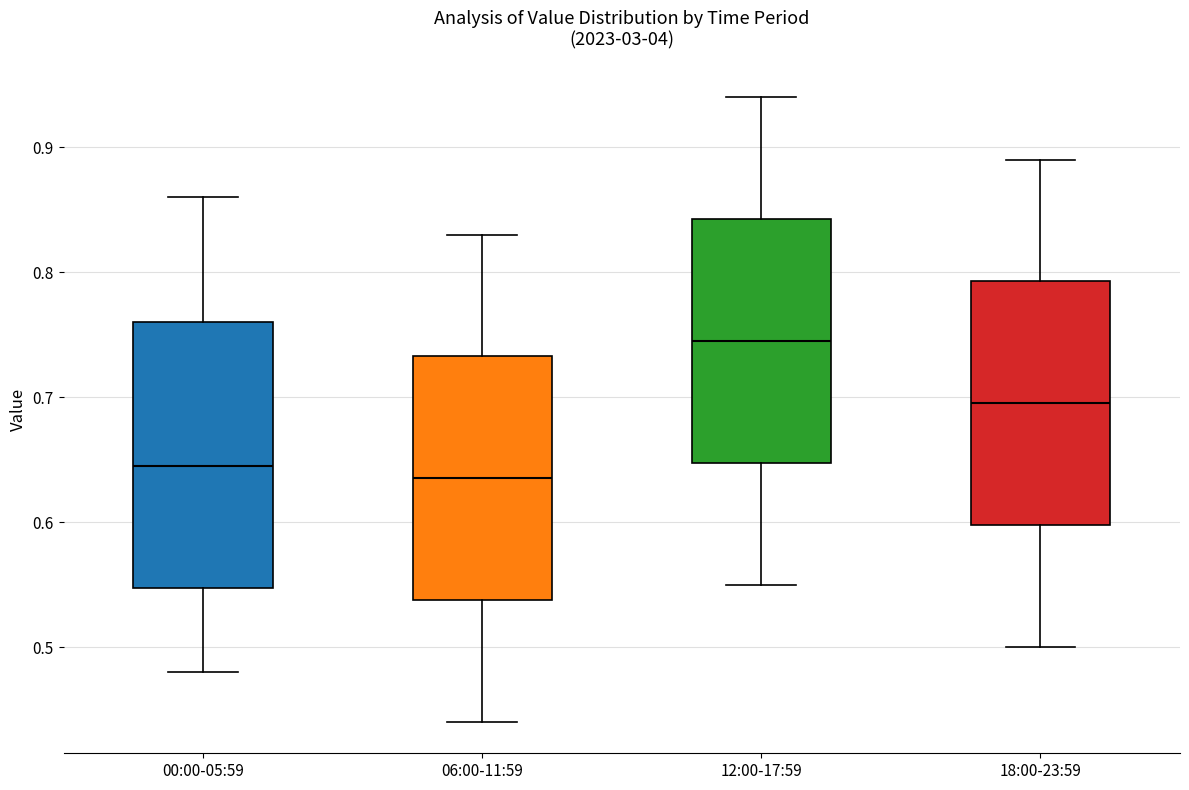

Comparing the boxes themselves (not the whiskers), which one is the tallest?

00:00-05:59